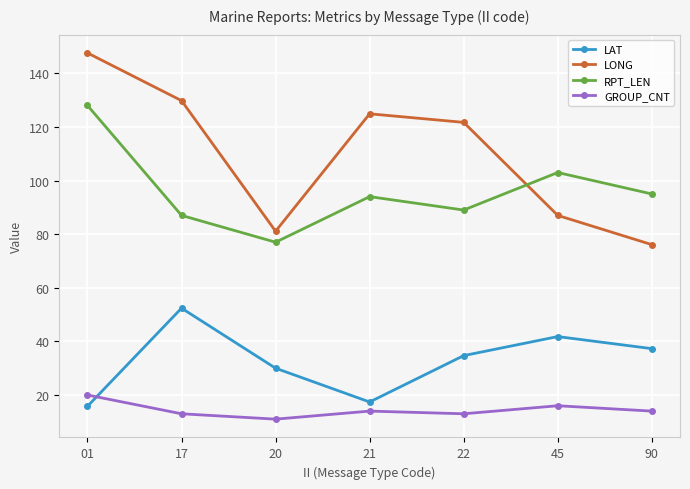

True or false: LONG and LAT cross at least once.

False